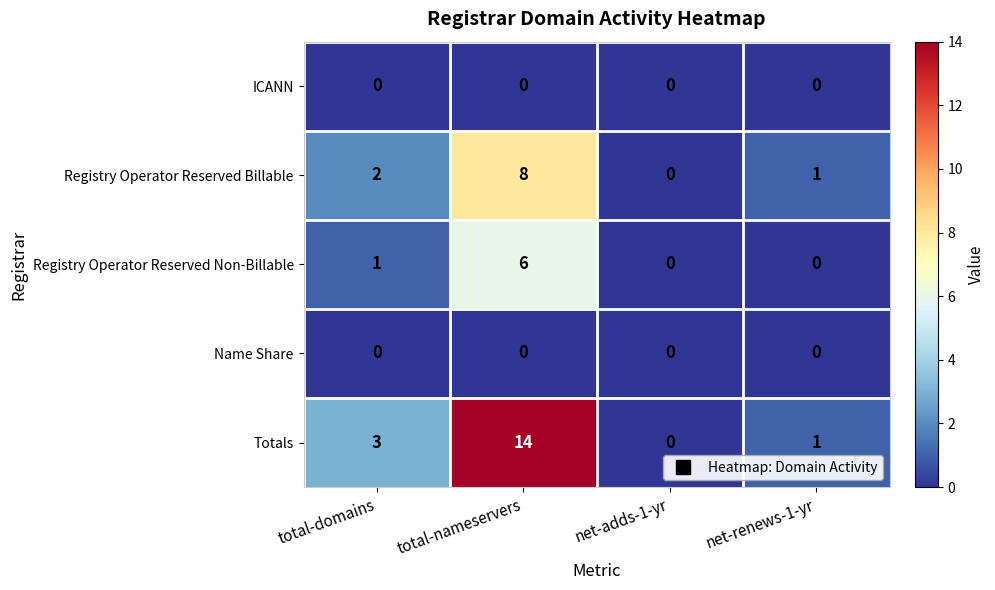

At which category is the sum across all series the highest?

total-nameservers